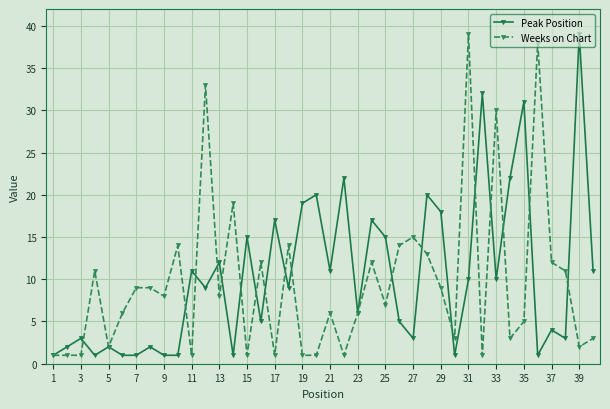

What is the maximum value shown in the chart?

39